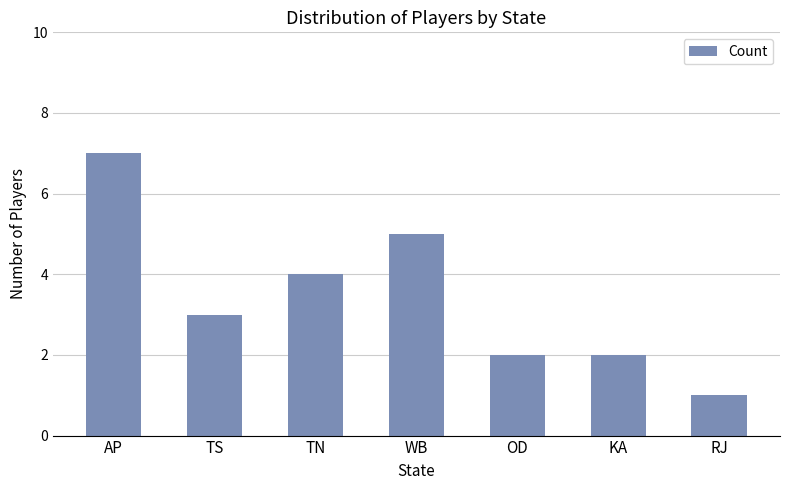

What is the value of the 3rd bar from the left?

4